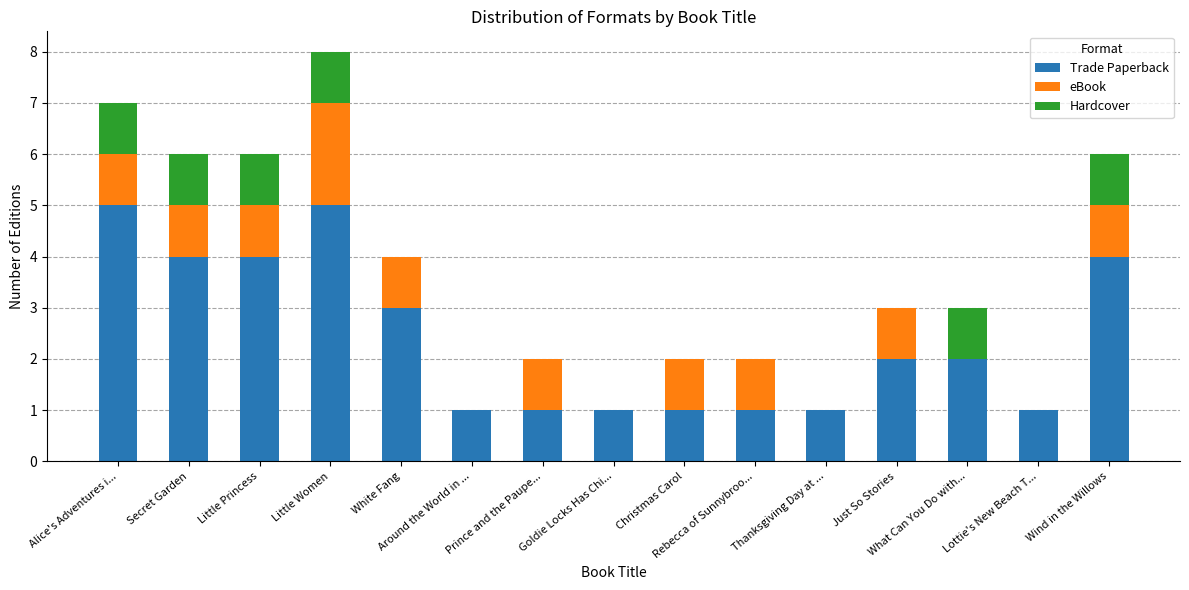

What is the maximum value for Trade Paperback?

5